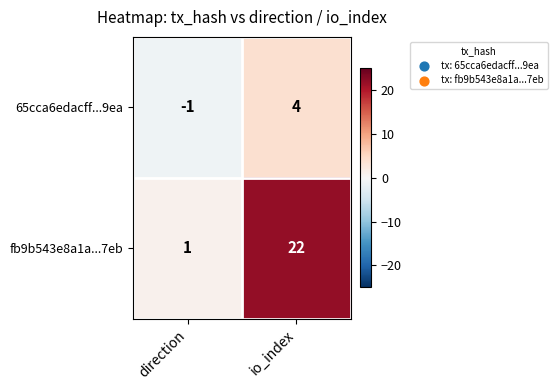

What is the difference between the highest and lowest values at io_index?

18